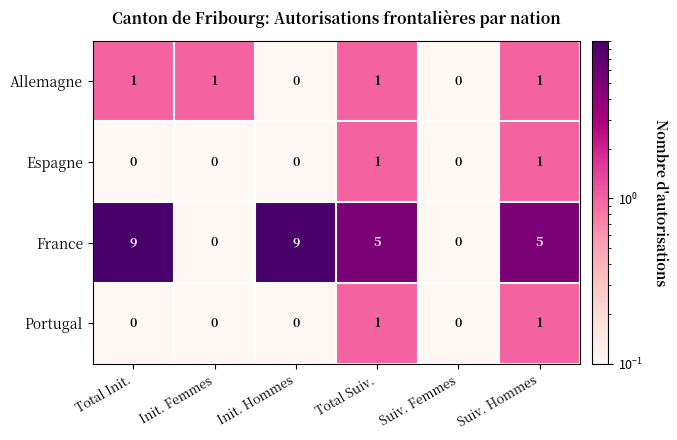

What is the sum of all Allemagne values?

4